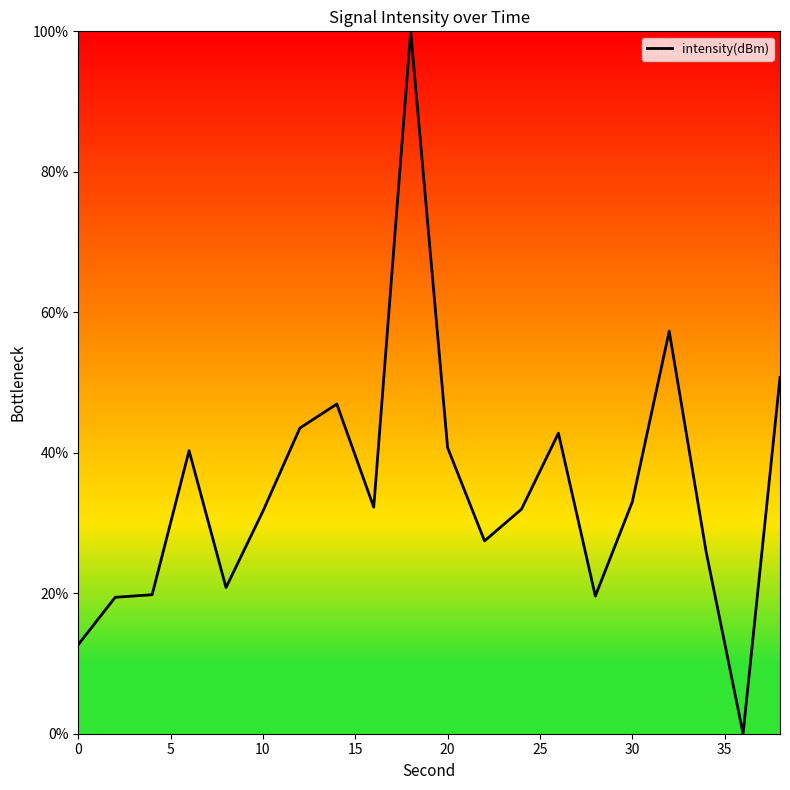

What is the maximum value shown in the chart?

100.0